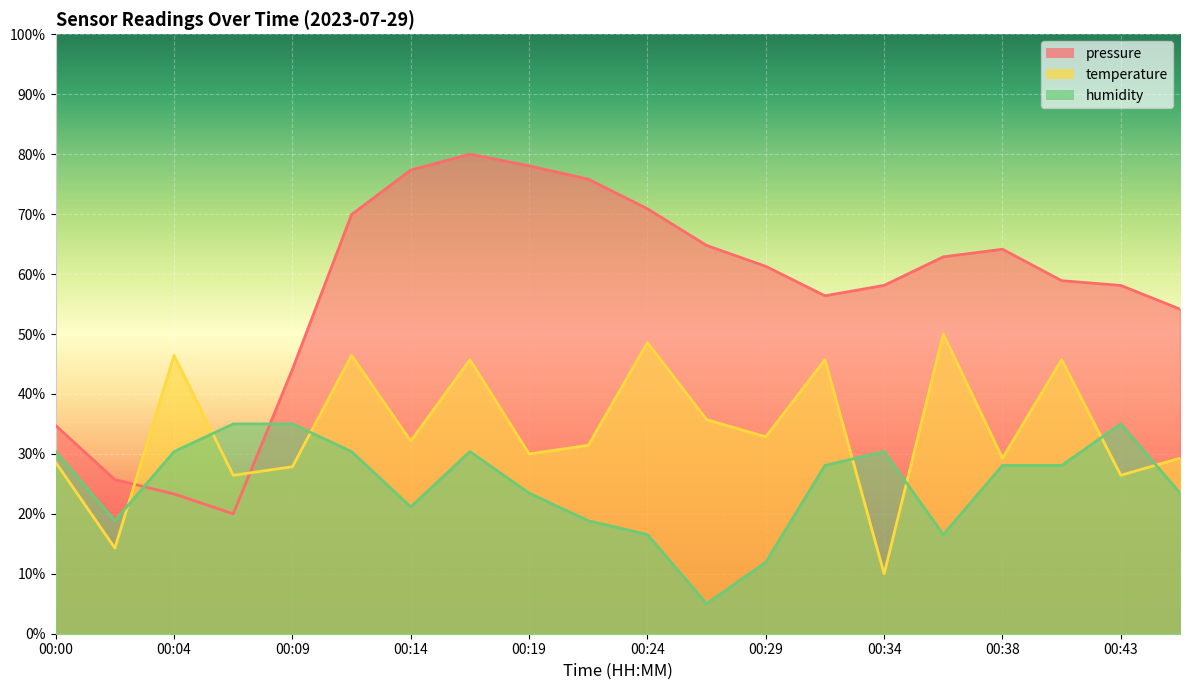

Where do temperature and humidity first cross each other?

00:02 and 00:04